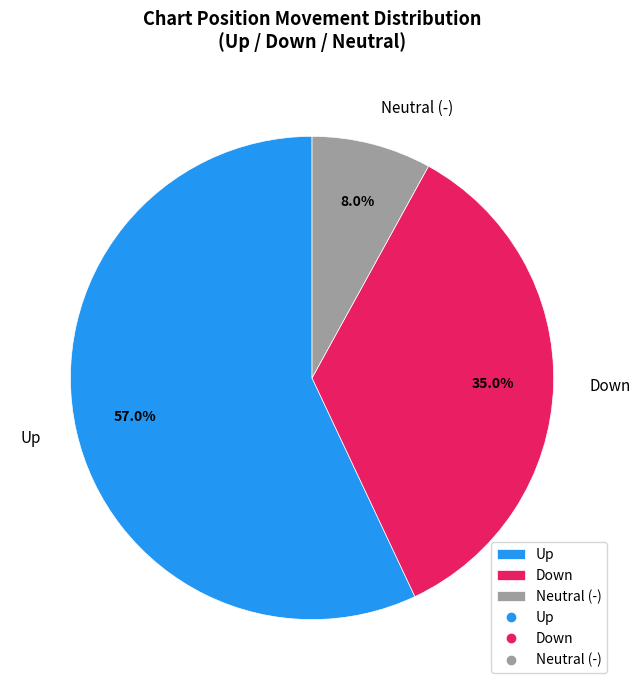

Between Up and Down, which is larger?

Up